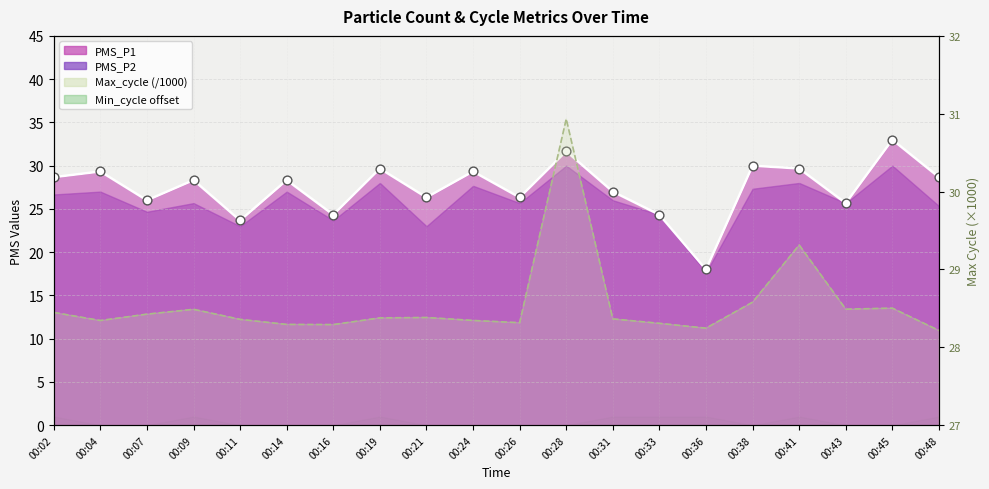

Which series has the largest total across all categories?

Max_cycle